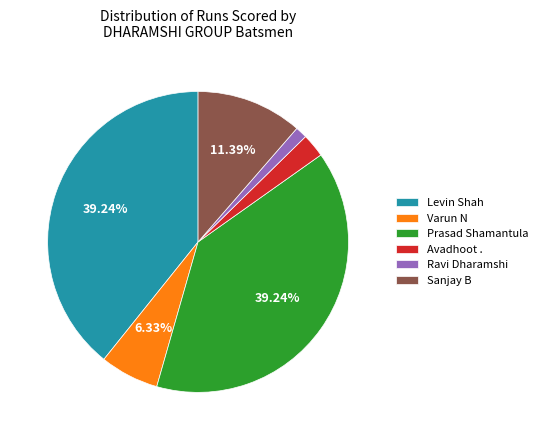

Which slice is the smallest?

Ravi Dharamshi